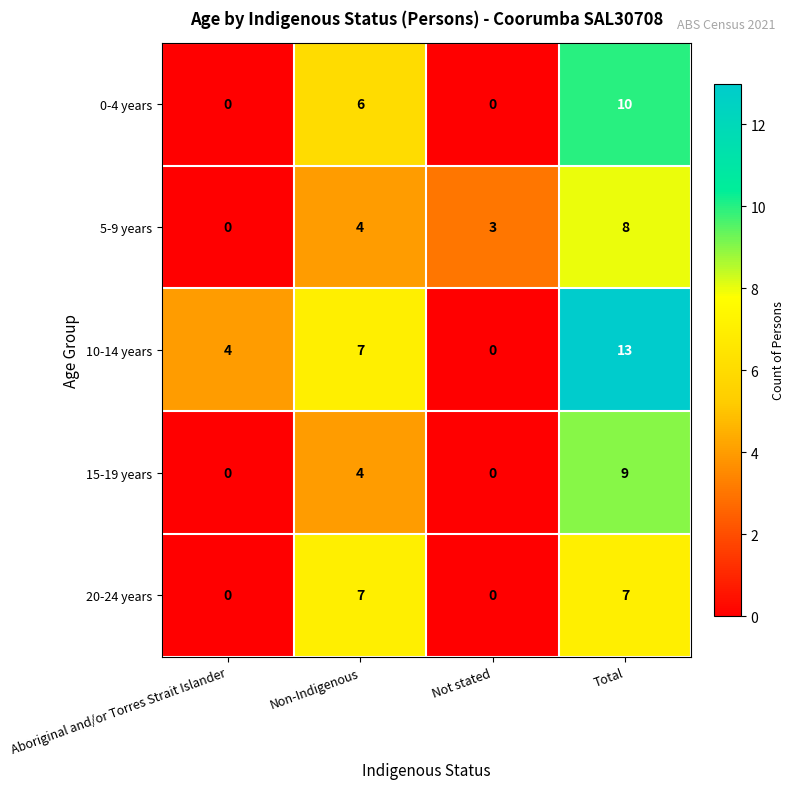

What is the highest value of the 5-9 years series?

8